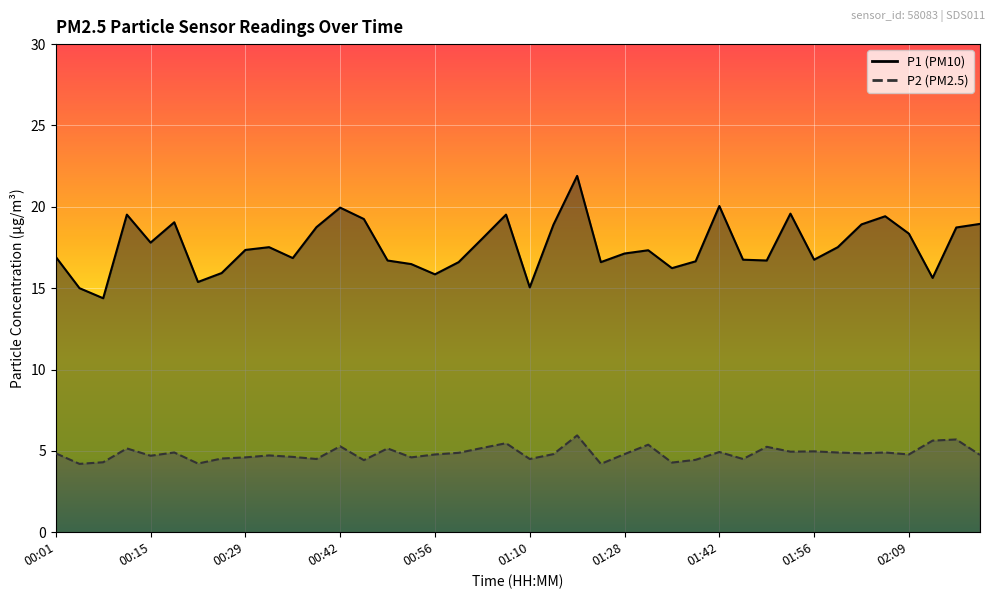

What is the total value across all series at 00:56?

20.6